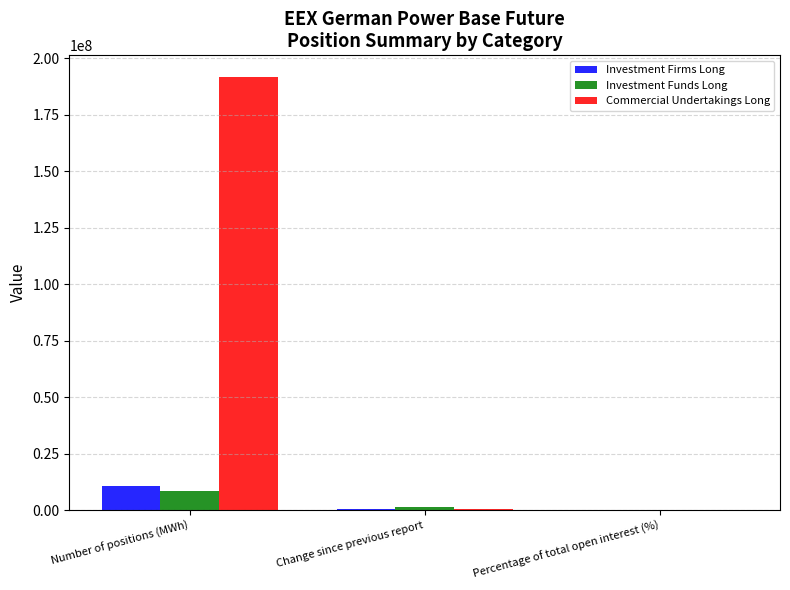

Where does the Investment Firms Long series first go above 565663?

Number of positions (MWh)